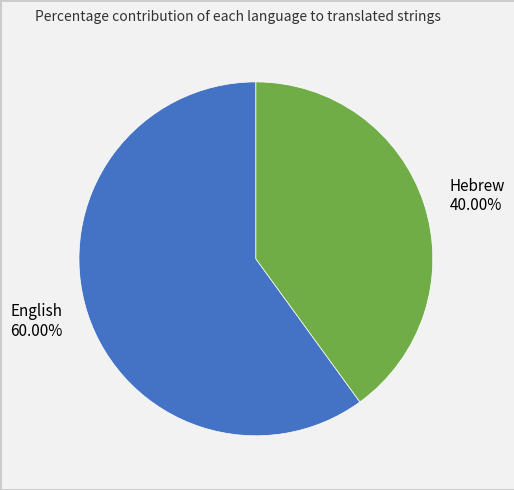

Count the number of slices in the pie.

2